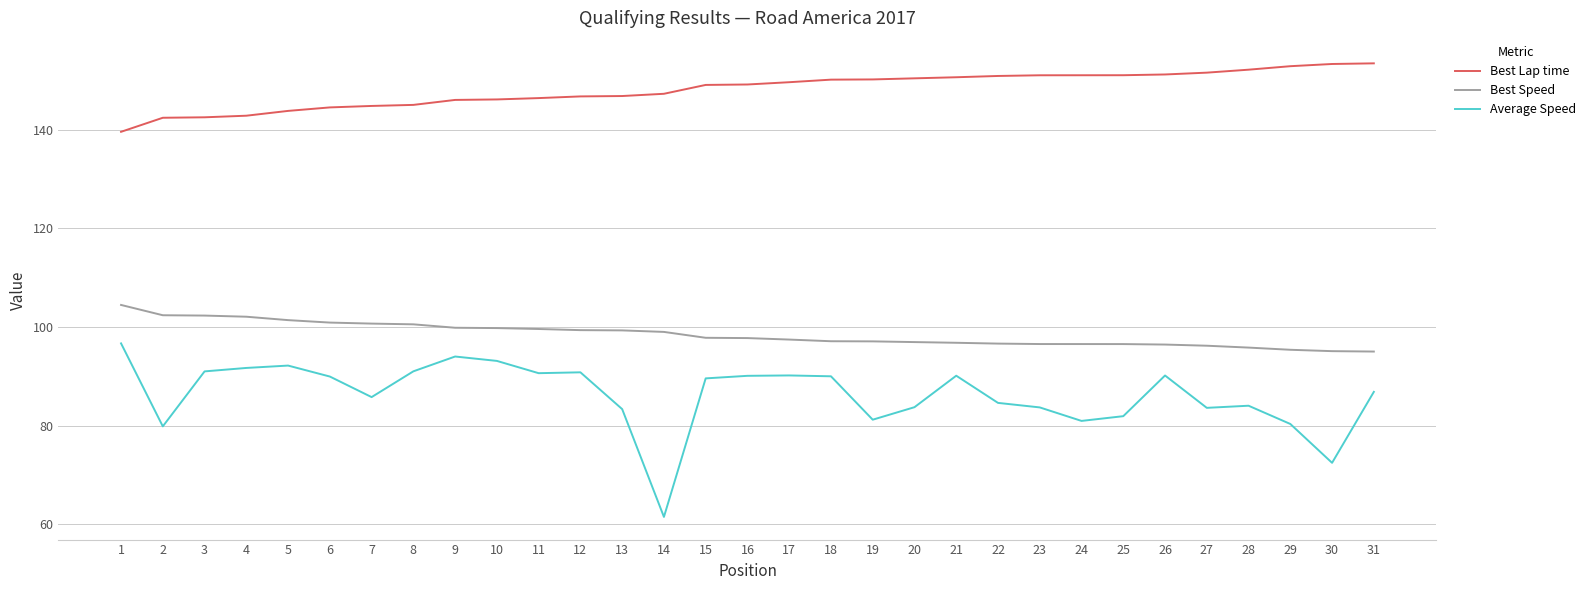

What is the greatest value displayed?

153.4